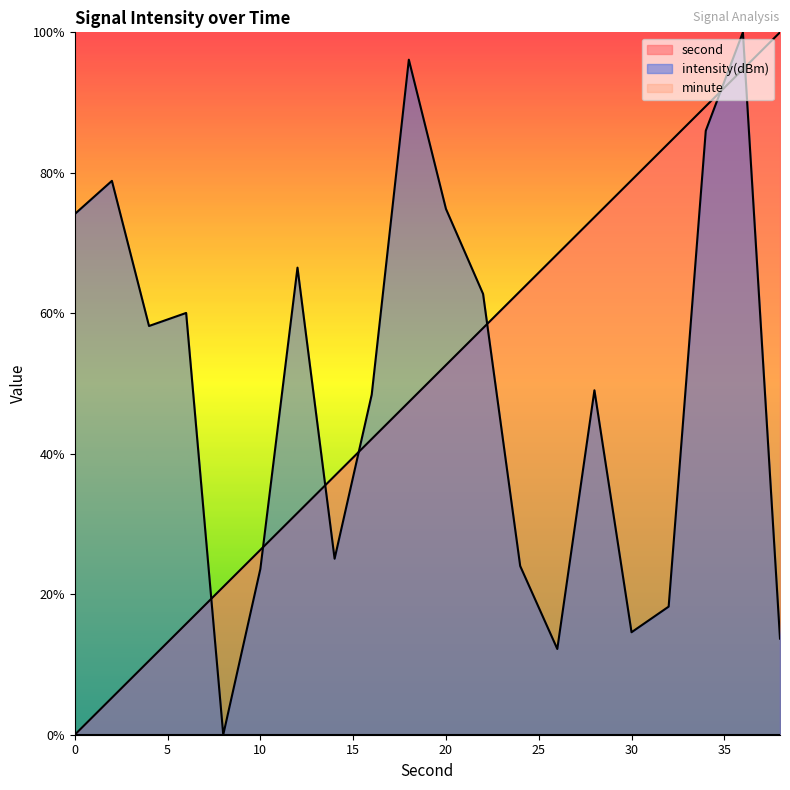

What is the total value across all series at 10?

49.9